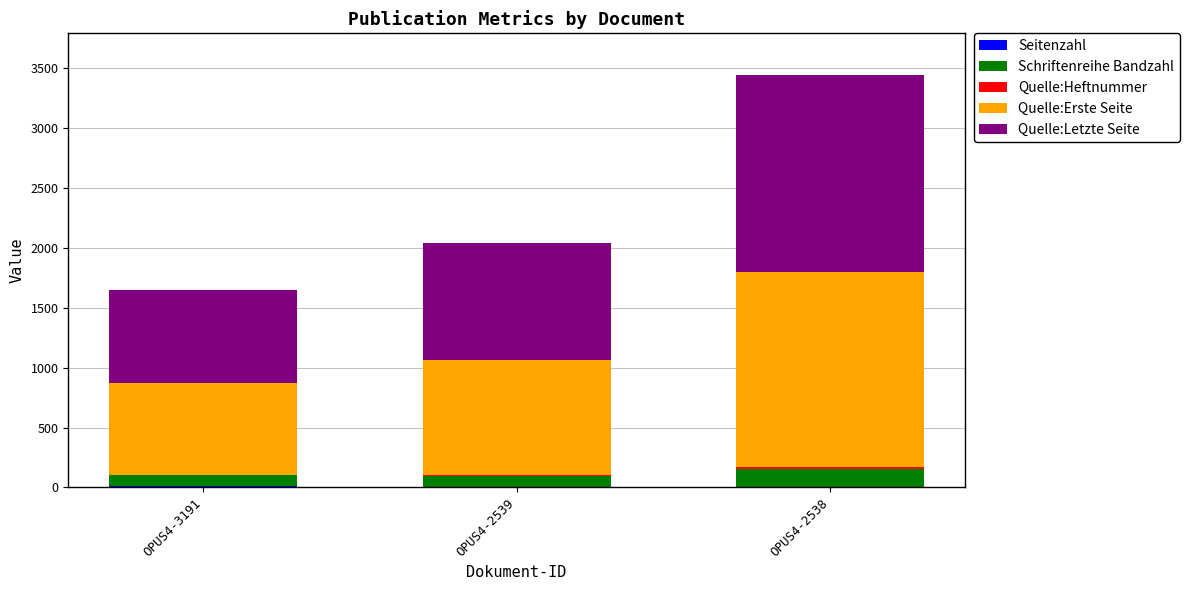

At which category is the sum across all series the highest?

OPUS4-2538